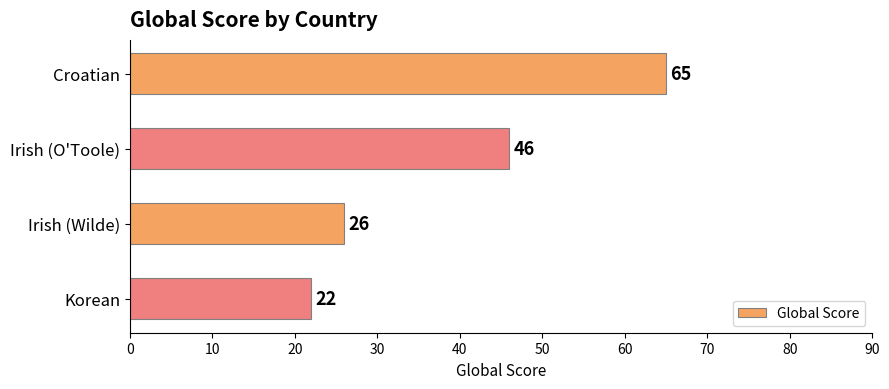

At which label is the value closest to 43?

Irish (O'Toole)